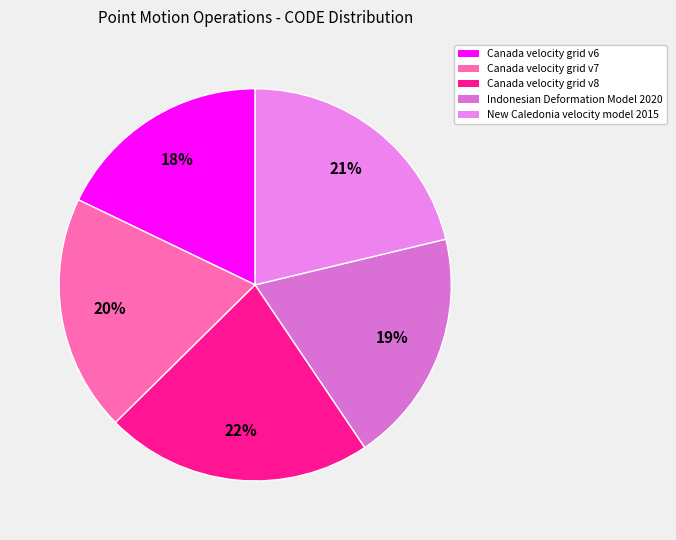

Between Canada velocity grid v8 and Canada velocity grid v7, which is larger?

Canada velocity grid v8